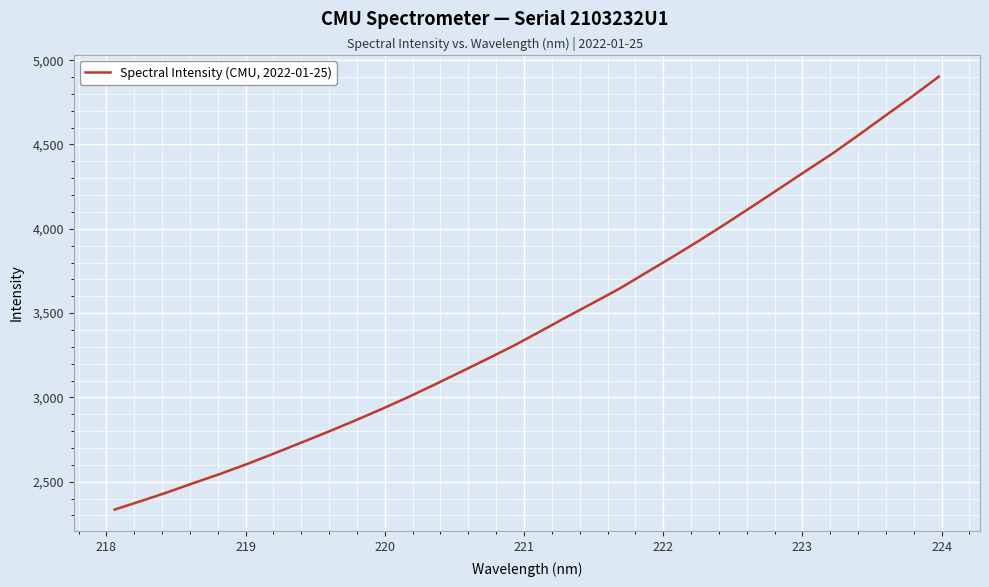

What is the difference between the maximum and minimum values?

2567.4